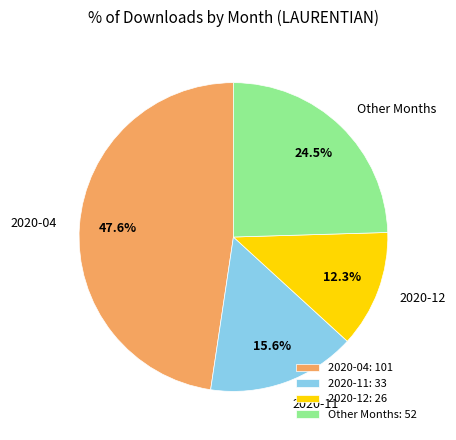

Is there any slice that represents more than half of the pie?

No